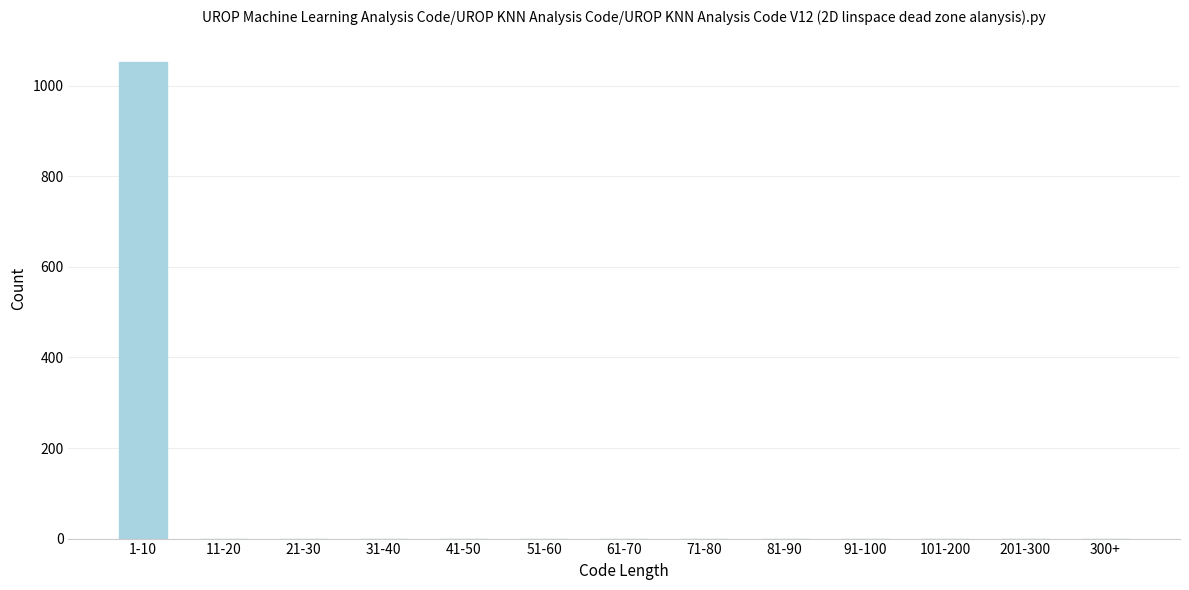

Reading left to right, what are all the values shown in this chart?

1-10=1052	11-20=0	21-30=0	31-40=0	41-50=0	51-60=0	61-70=0	71-80=0	81-90=0	91-100=0	101-200=0	201-300=0	300+=0